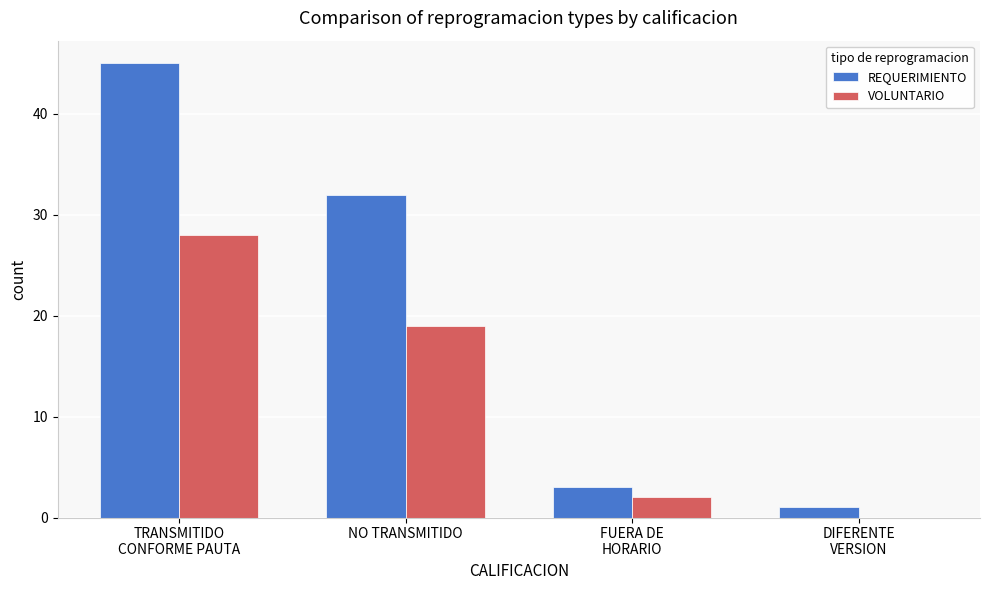

What is the greatest value displayed?

45